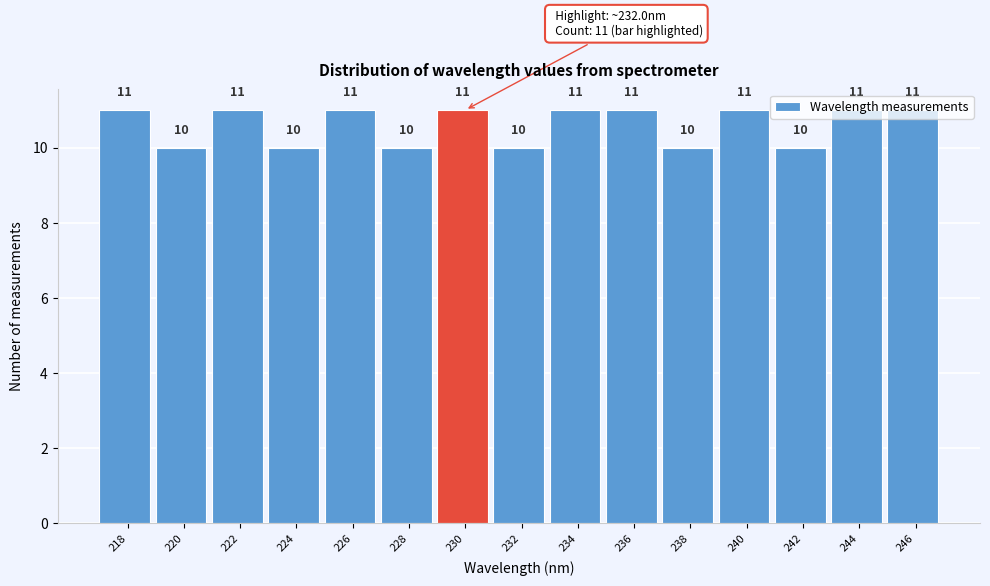

What is the ratio of the value at 240 to the value at 220?

1.1